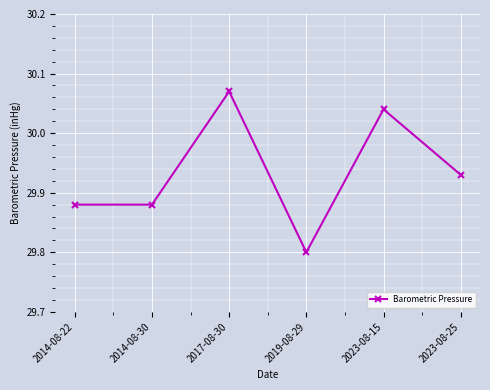

Which label corresponds to the smallest value in the chart?

2019-08-29